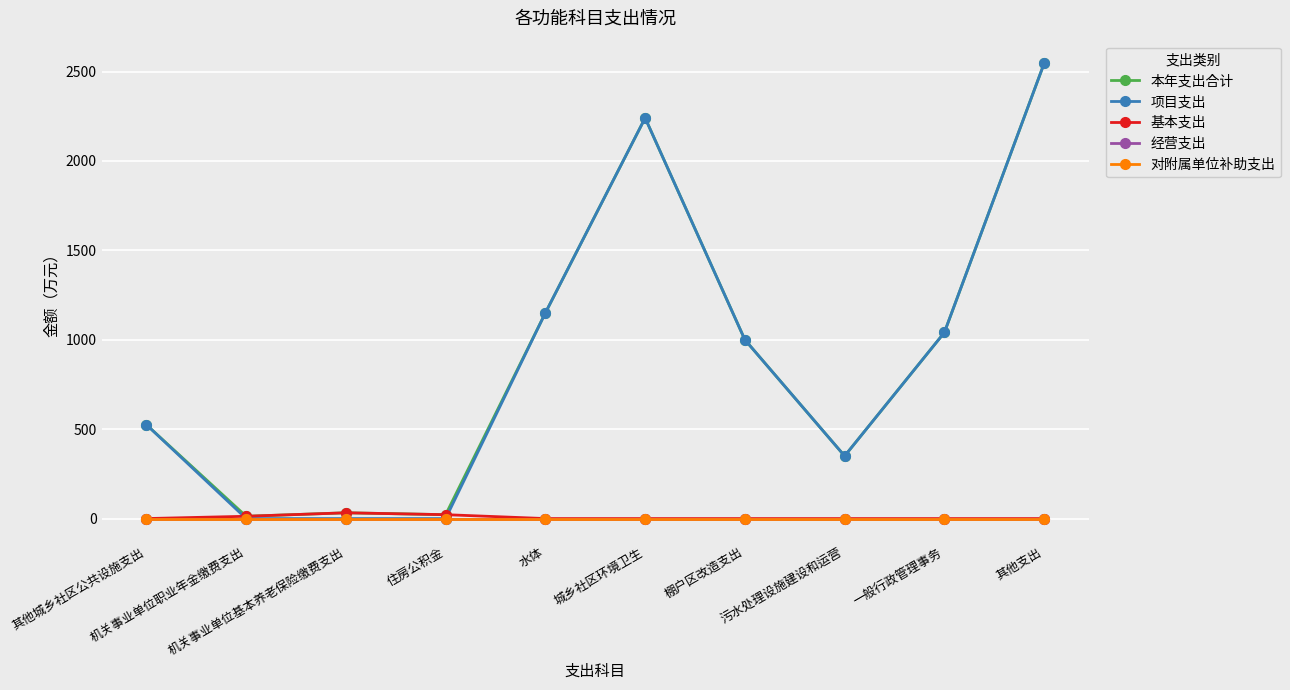

Which category has the lowest value in the 基本支出 series?

其他城乡社区公共设施支出